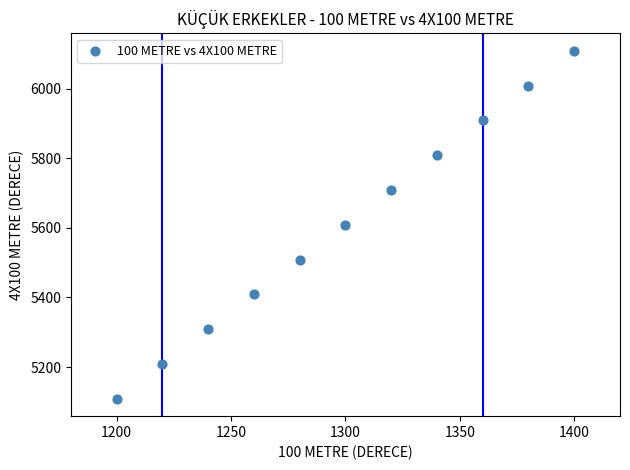

What is the range of Y values (max minus min)?

1000